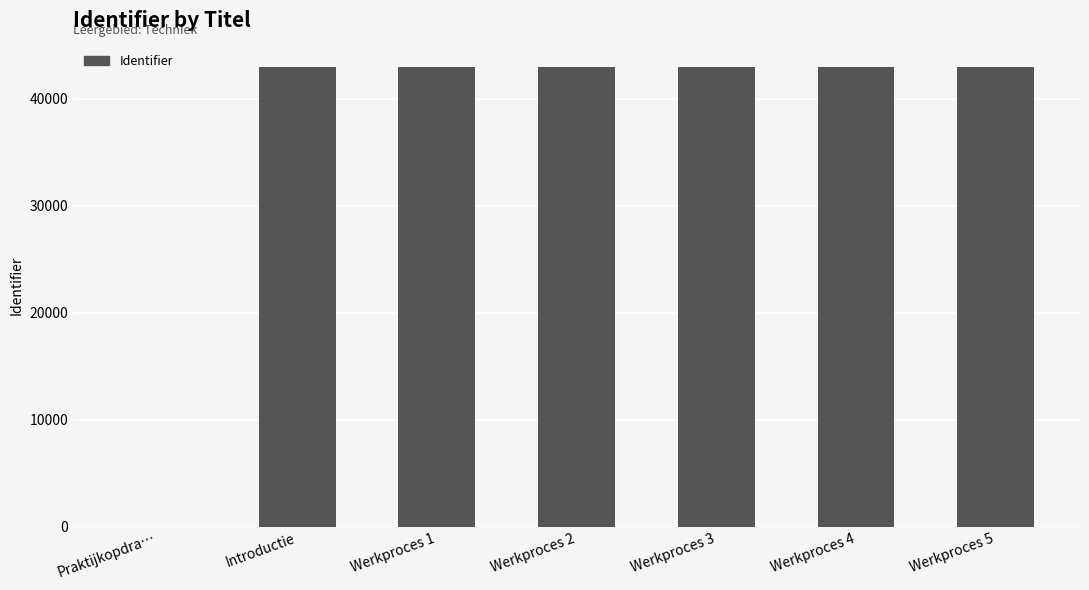

How many distinct data groups are displayed?

1